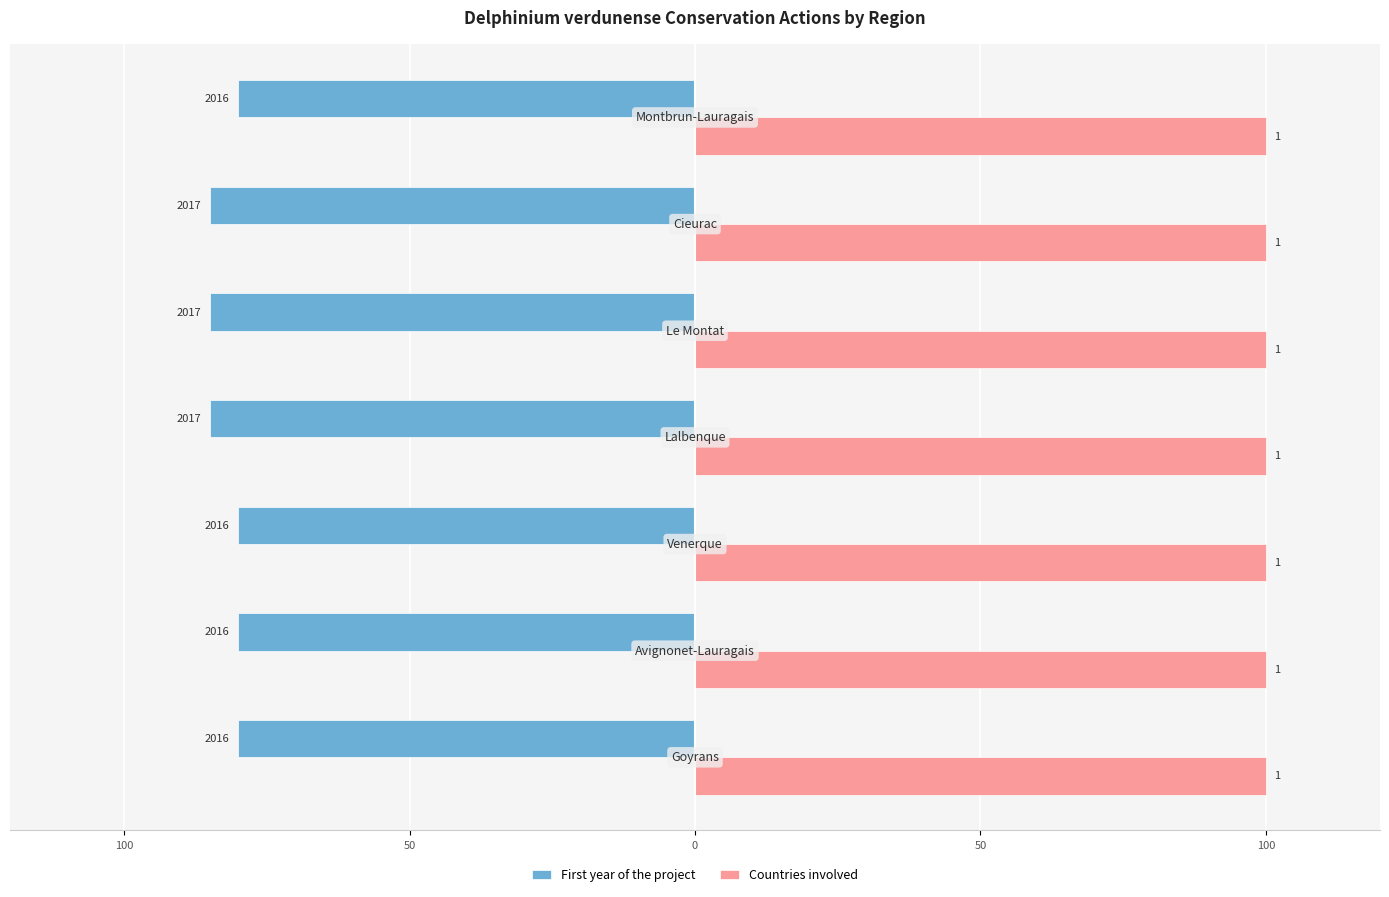

What are all the series names shown in the legend?

First year of the project, Countries involved